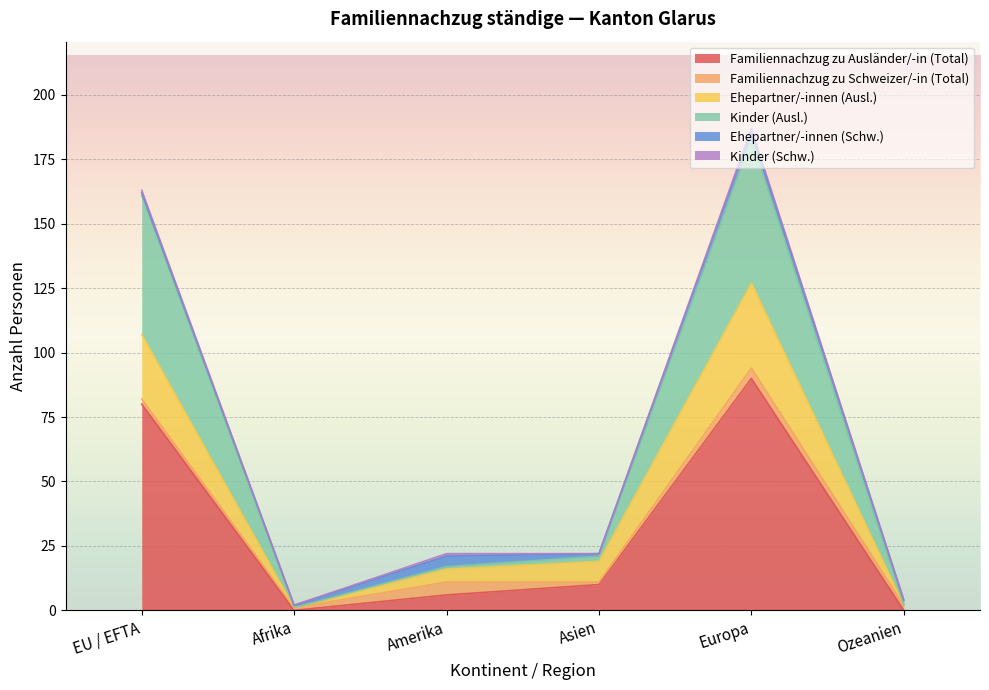

At which category does Kinder (Ausl.) reach its first local peak?

Europa